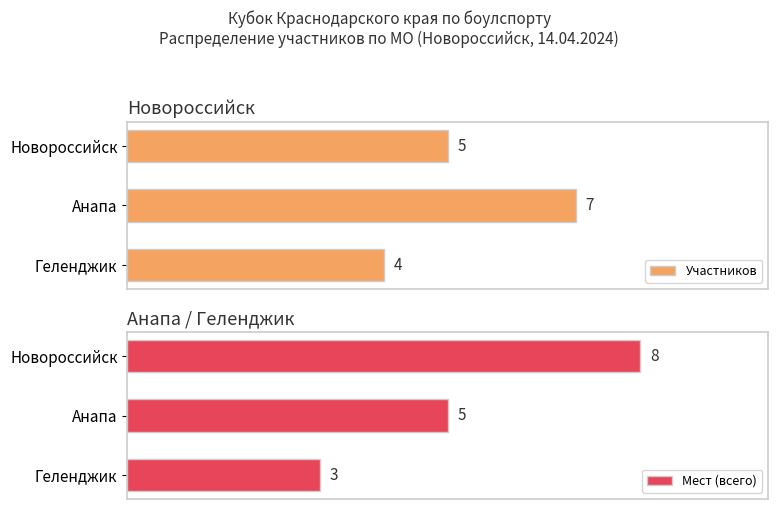

Which series has the largest range (max minus min)?

Мест (всего)